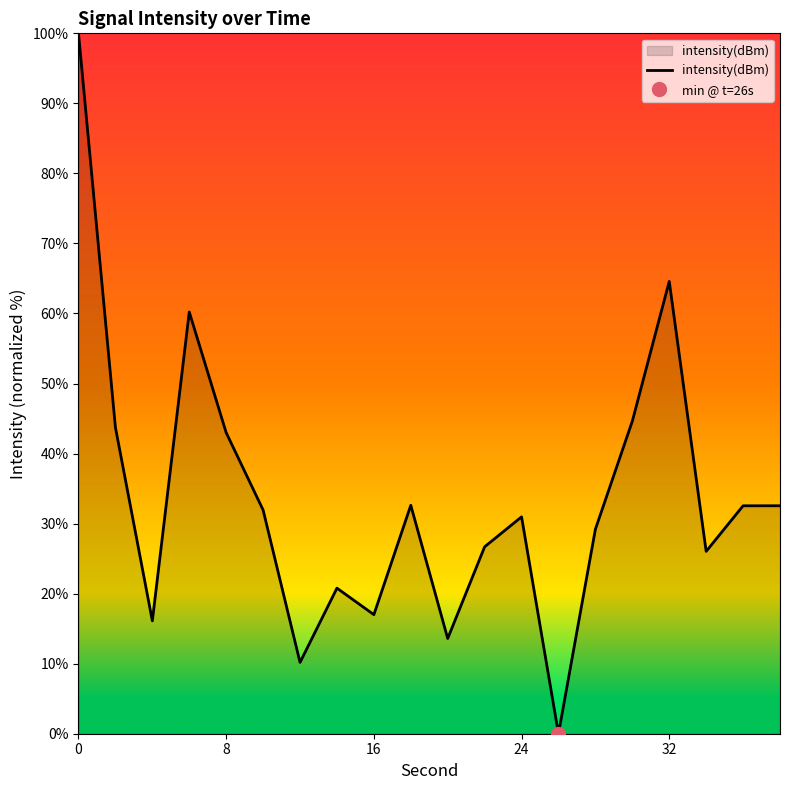

What is the difference between the maximum and second lowest values?

89.8